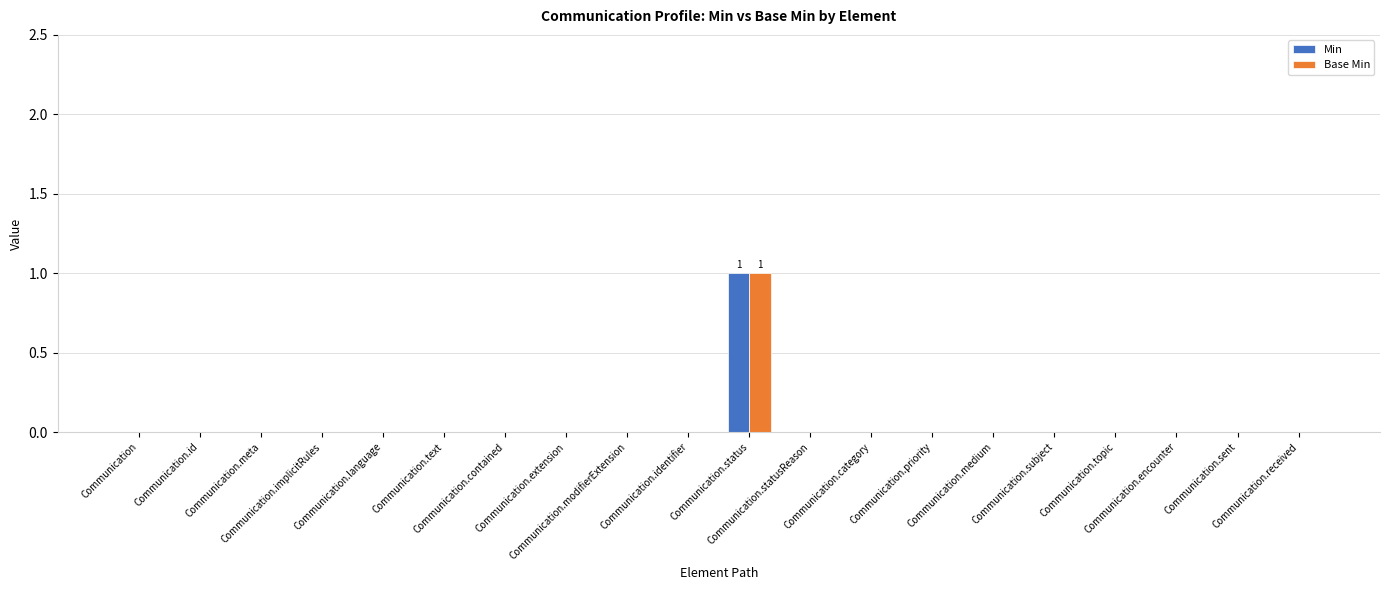

Between Communication and Communication.category, which is larger?

Communication